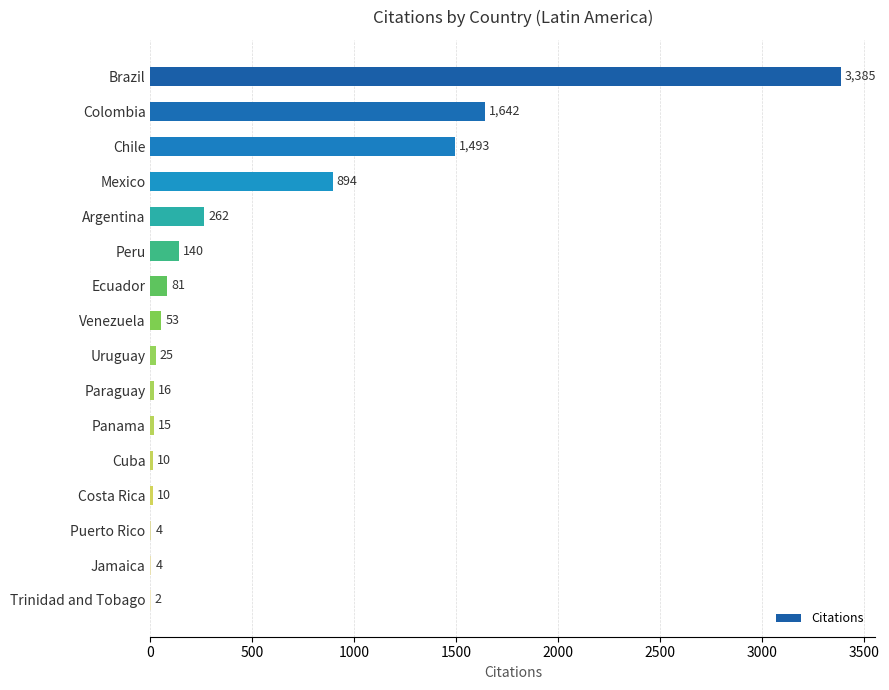

What is the maximum value shown in the chart?

3385